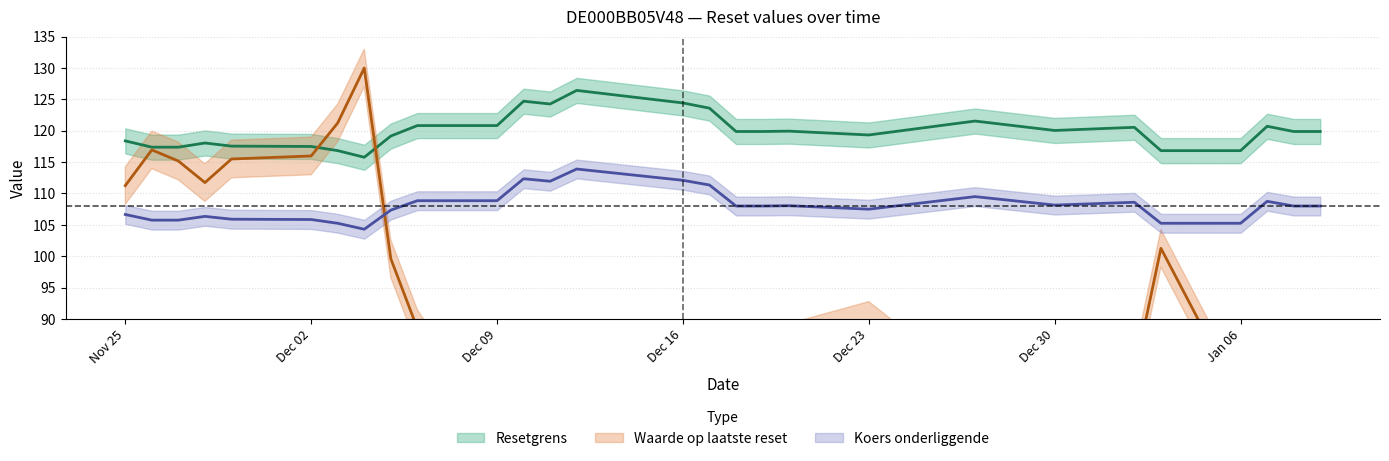

Reading left to right, transcribe all the data shown in this chart.

Waarde op laatste reset: 111.3	116.9	115.2	111.7	115.5	116.0	121.2	130.0	99.6	88.5	69.3	66.6	68.5	59.0	66.4	69.9	86.8	82.6	86.3	89.8	76.4	84.0	81.2	101.3	77.0	75.0	79.2	72.7
Resetgrens: 118.4	117.4	117.4	118.0	117.5	117.5	116.8	115.8	119.2	120.8	120.8	124.7	124.3	126.4	124.4	123.6	119.9	119.9	119.9	119.3	121.5	120.0	120.5	116.8	116.8	120.7	119.9	119.9
Koers onderliggende: 106.7	105.8	105.8	106.3	105.9	105.8	105.2	104.3	107.3	108.8	108.8	112.3	112.0	113.9	112.1	111.3	108.0	108.0	108.0	107.5	109.5	108.2	108.6	105.2	105.2	108.8	108.0	108.0